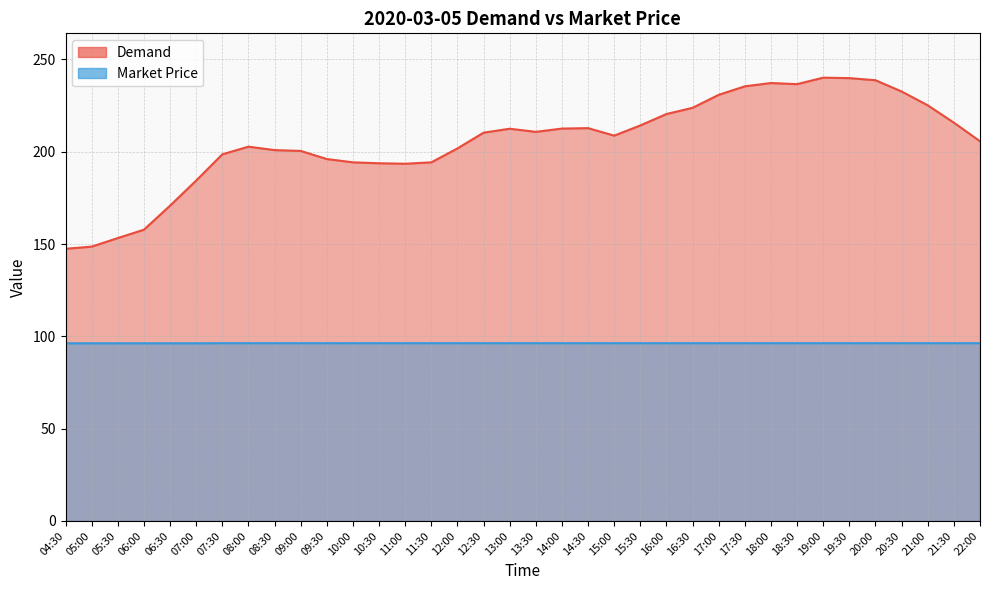

The Demand series shows 193.8 at 10:30. True or false?

True